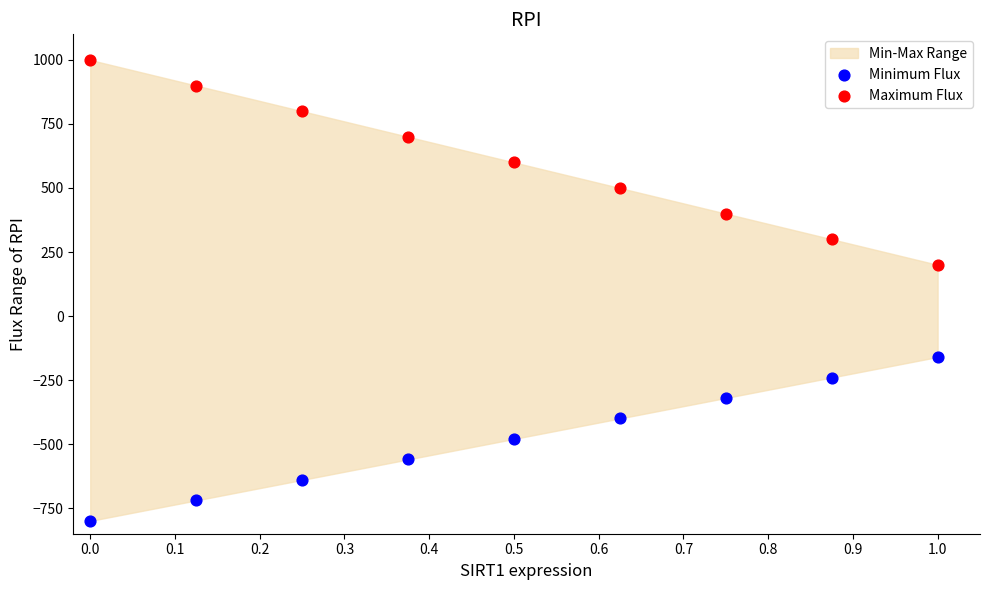

Which series has the widest spread of Y values?

Maximum Flux